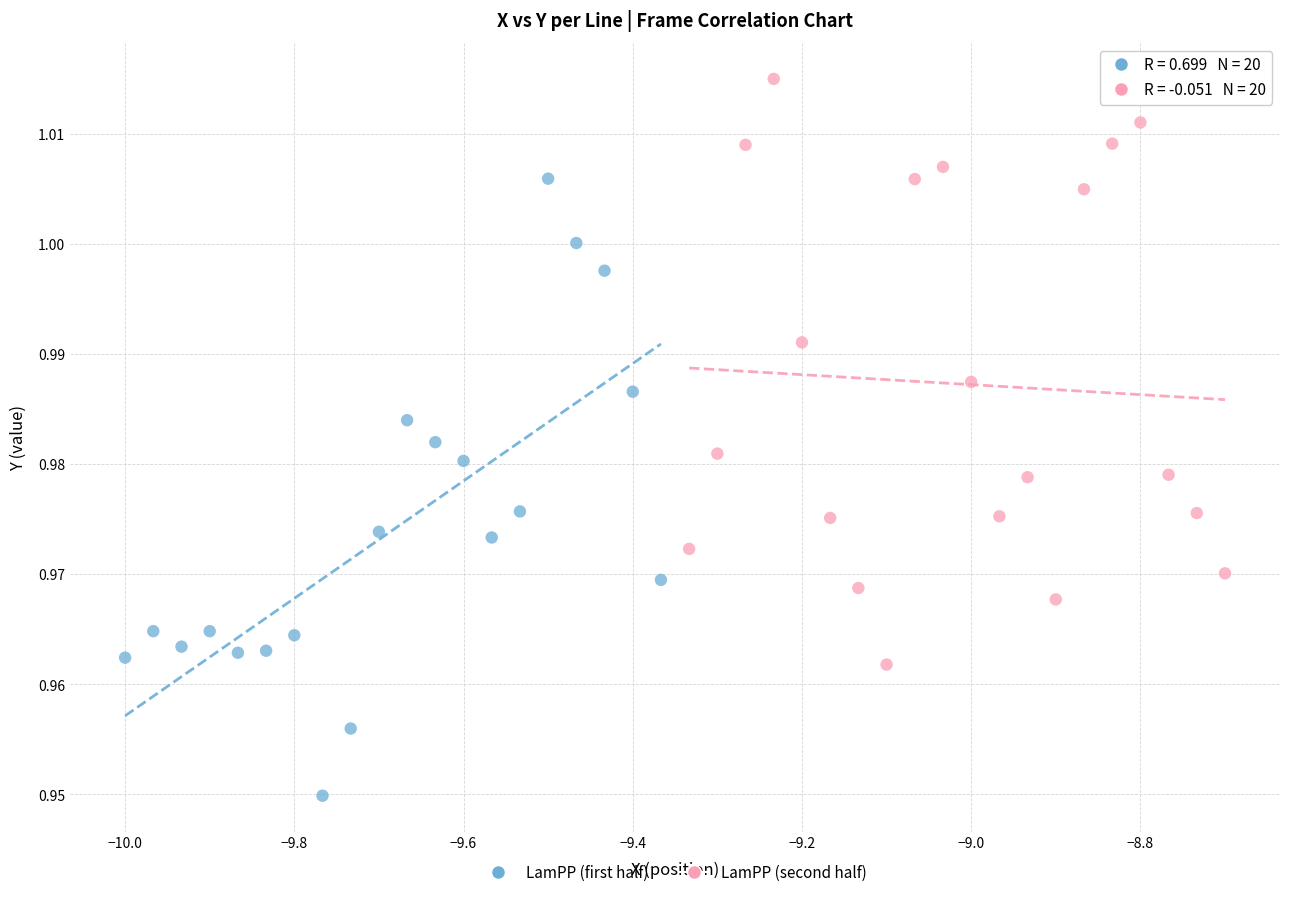

What are all the series names shown in the legend?

LamPP (first half), LamPP (second half)